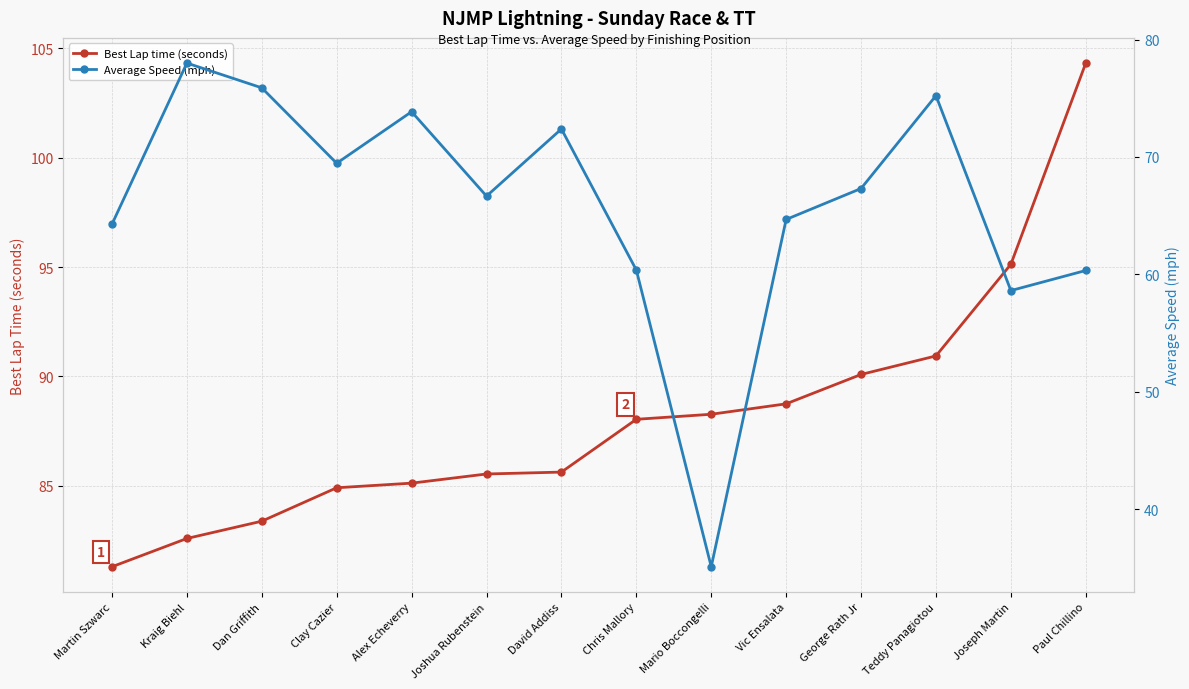

List the labels in order of Average Speed (mph) value, largest first.

Kraig Biehl, Dan Griffith, Teddy Panagiotou, Alex Echeverry, David Addiss, Clay Cazier, George Rath Jr, Joshua Rubenstein, Vic Ensalata, Martin Szwarc, Chris Mallory, Paul Chillino, Joseph Martin, Mario Boccongelli